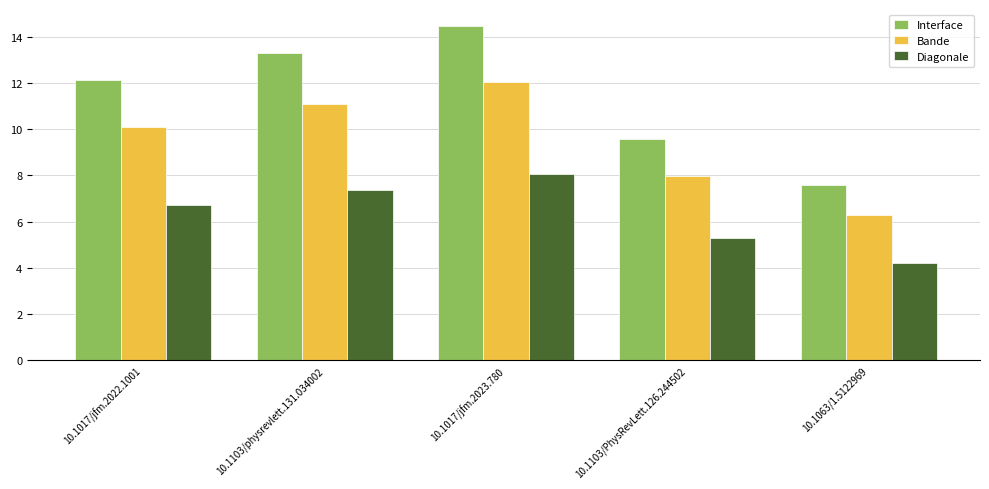

True or false: Interface has a value of 7.6 at 10.1063/1.5122969.

True